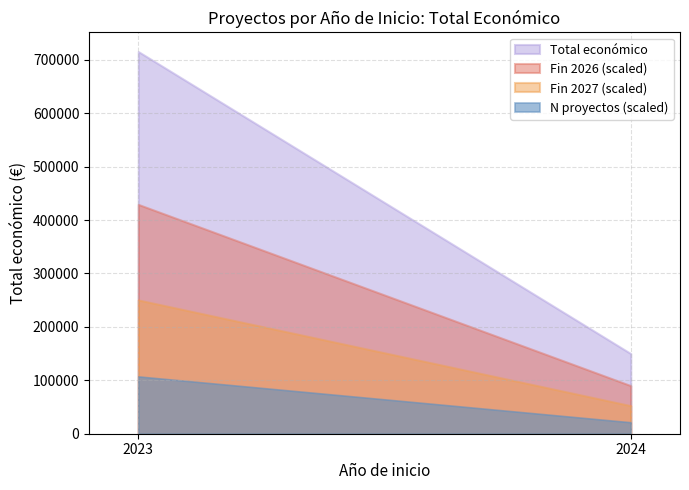

Between 2023 and 2023, which is larger?

2023